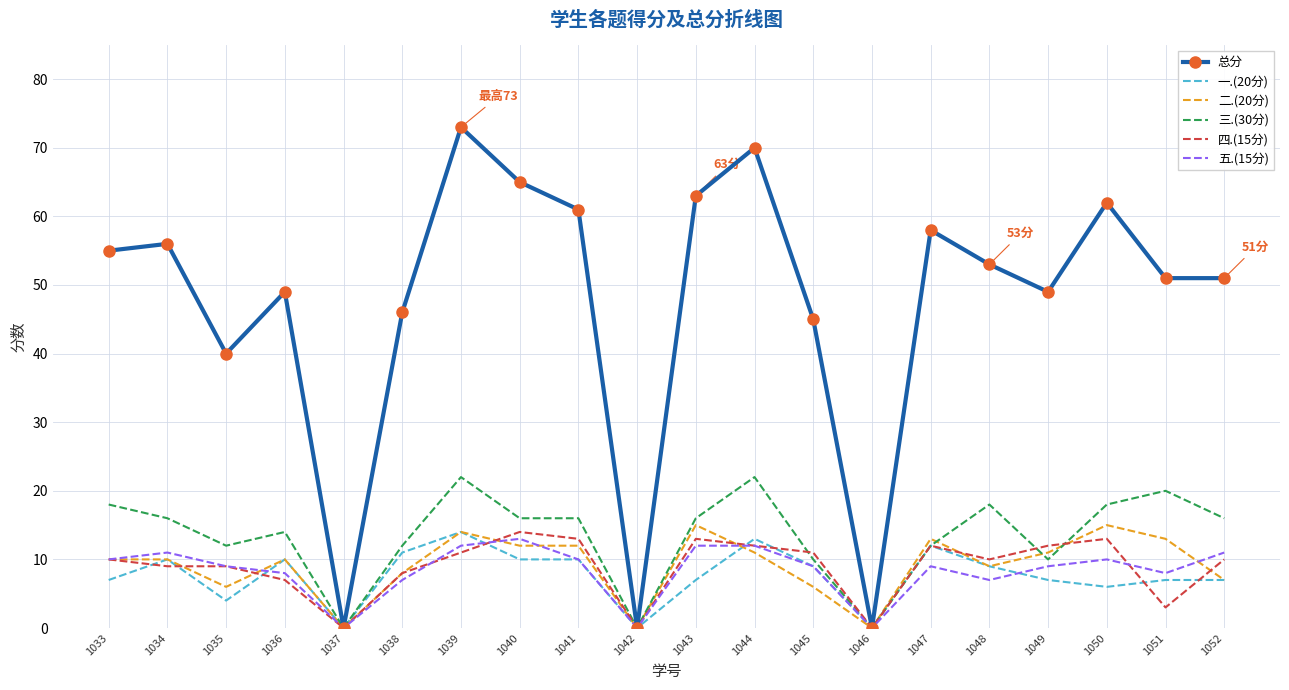

What is the difference between the 总分 values at 1033 and 1040?

10